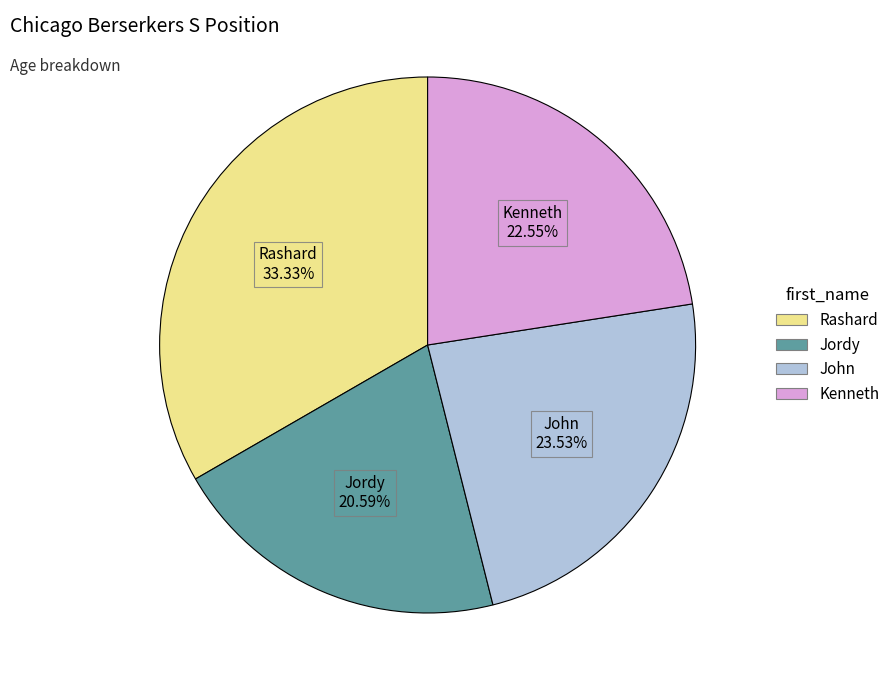

Which has a higher value, Jordy or Rashard?

Rashard